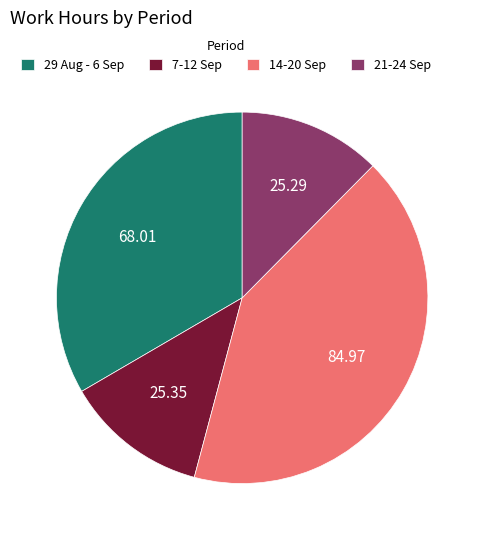

Is the sum of 7-12 Sep and 21-24 Sep greater than half?

No